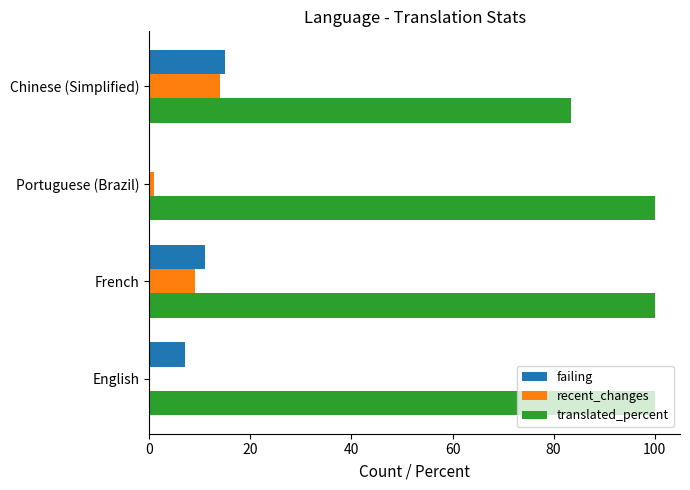

What is the sum of all recent_changes values?

24.0